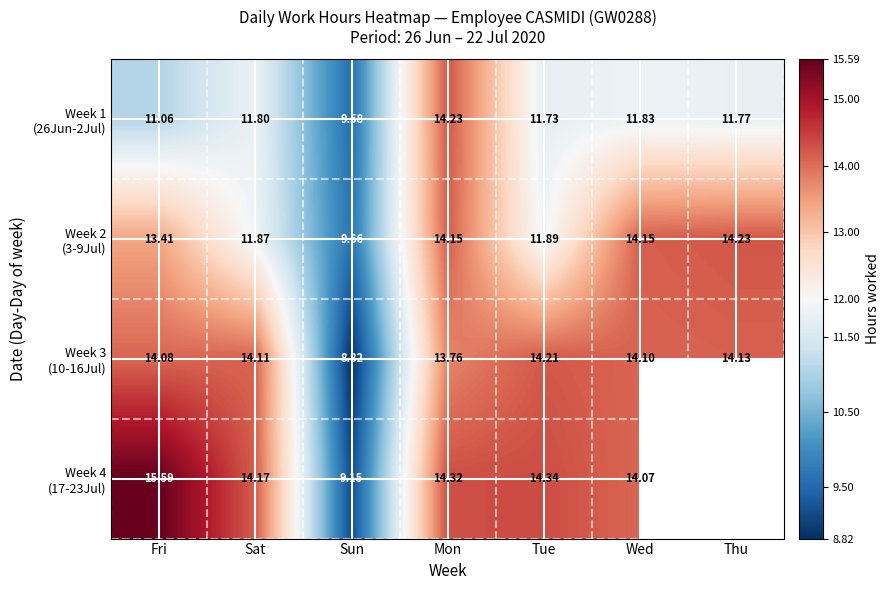

Which series has the largest range (max minus min)?

Week 4 (17-23Jul)